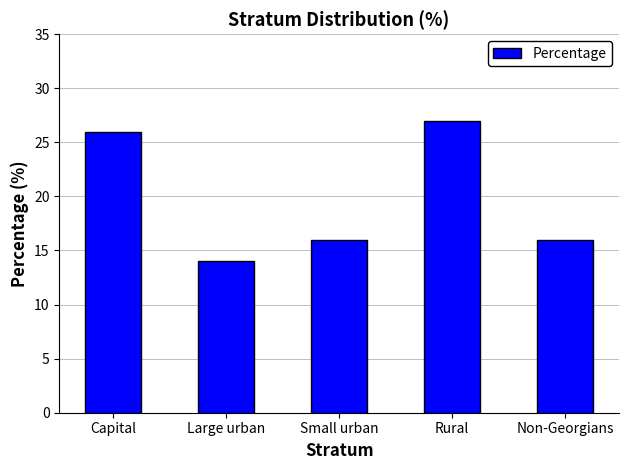

Read the value at Small urban.

16